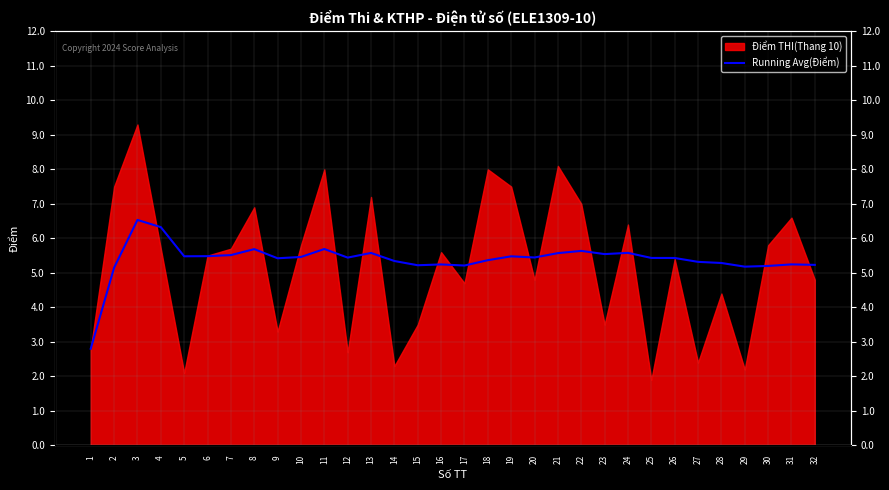

Where is the first local maximum?

3